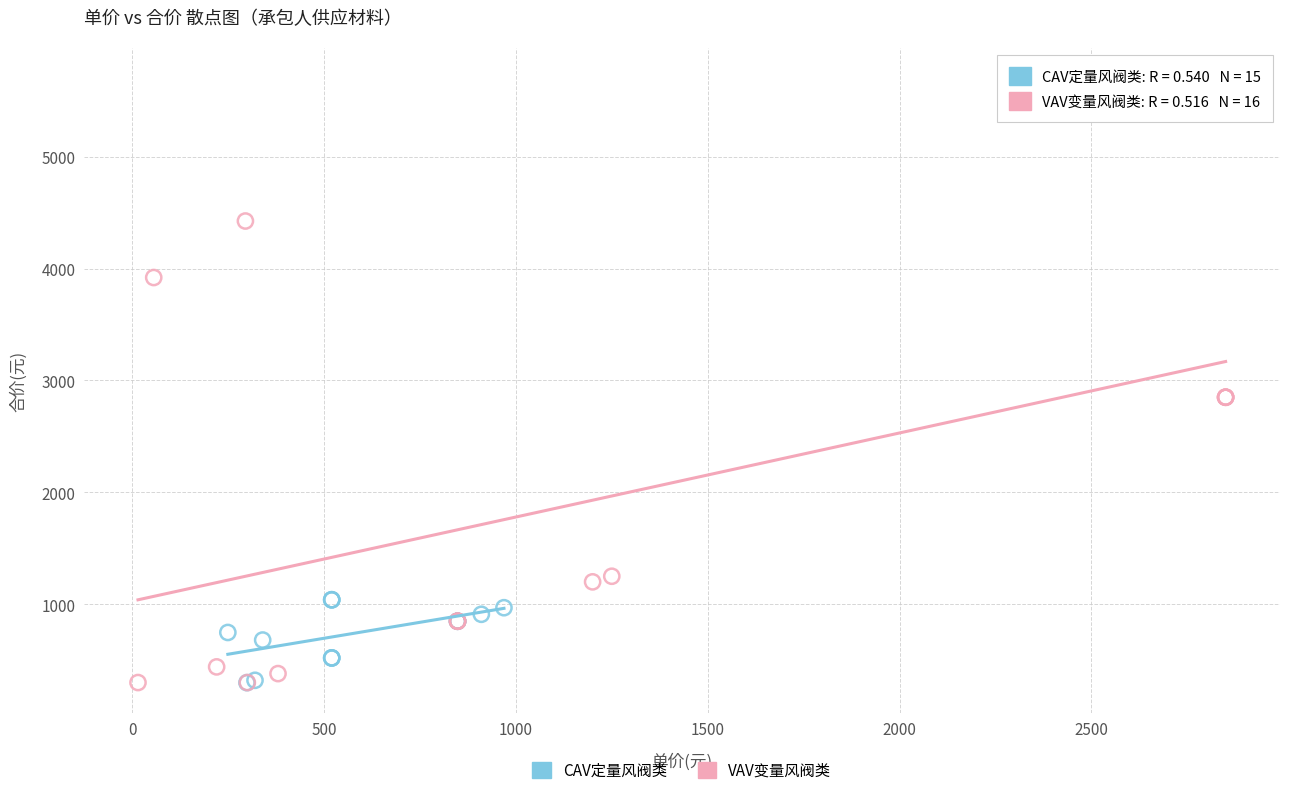

Which series reaches the maximum Y coordinate?

VAV变量风阀类